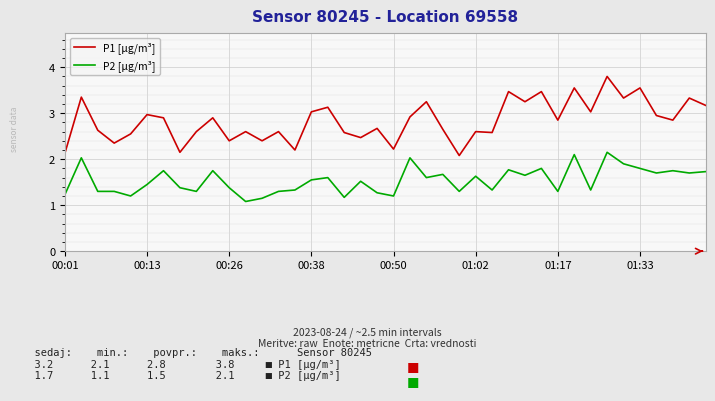

True or false: P1 [µg/m³] and P2 [µg/m³] cross at least once.

False